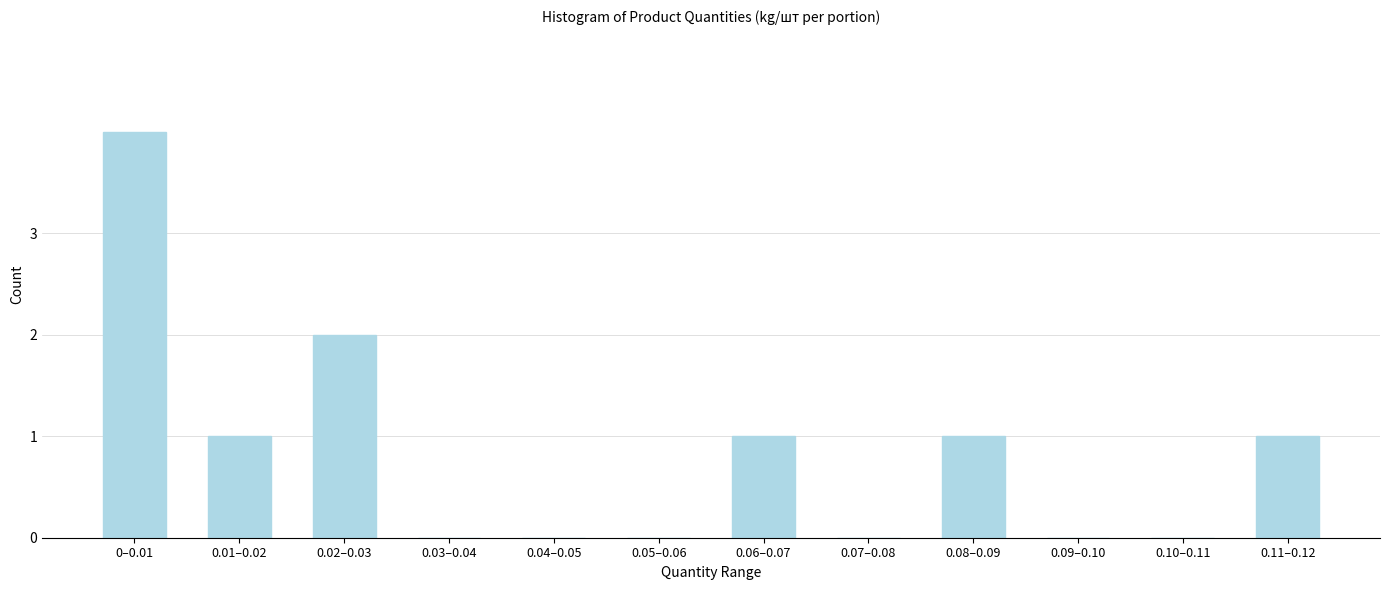

Reading left to right, what are all the values shown in this chart?

0–0.01=4	0.01–0.02=1	0.02–0.03=2	0.03–0.04=0	0.04–0.05=0	0.05–0.06=0	0.06–0.07=1	0.07–0.08=0	0.08–0.09=1	0.09–0.10=0	0.10–0.11=0	0.11–0.12=1